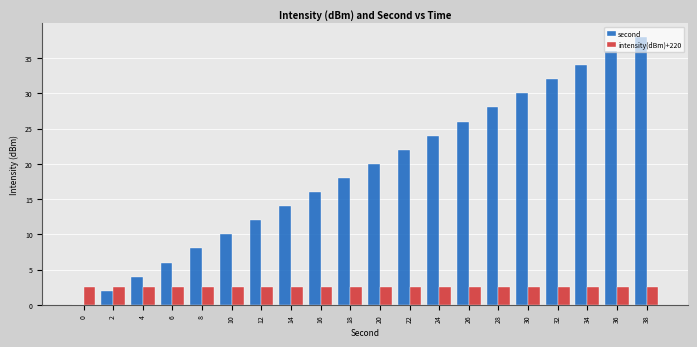

Are the bars horizontal?

No